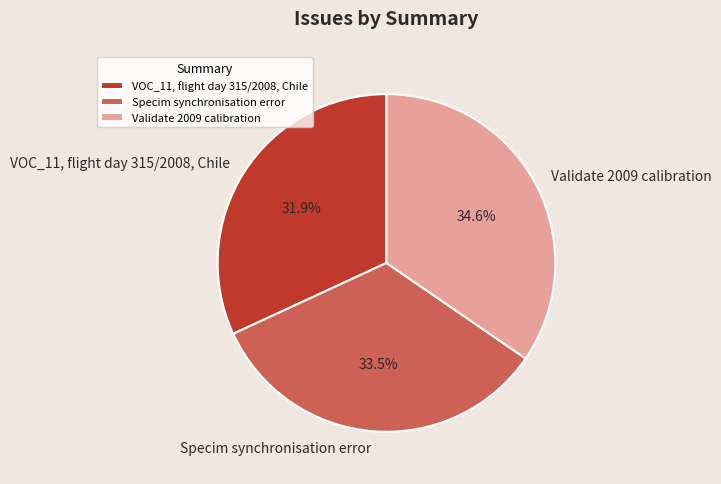

What percentage is the VOC_11, flight day 315/2008, Chile slice, to the nearest percent?

32%